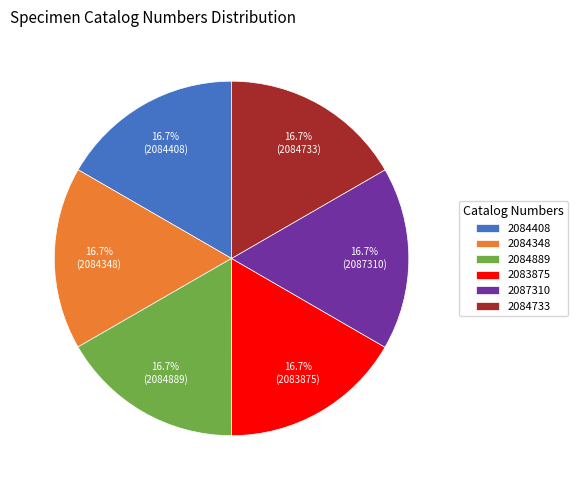

What percentage is NOT represented by 2087310?

83.3%